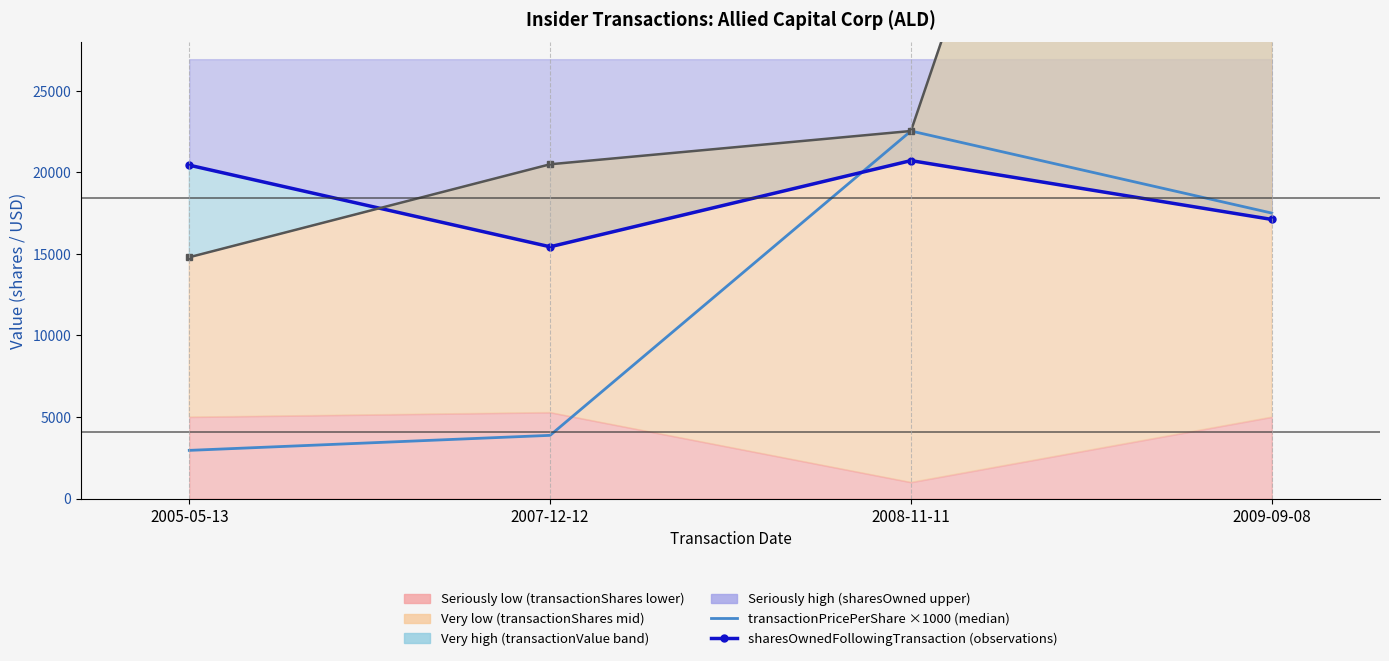

What position from the right is 2009-09-08?

1